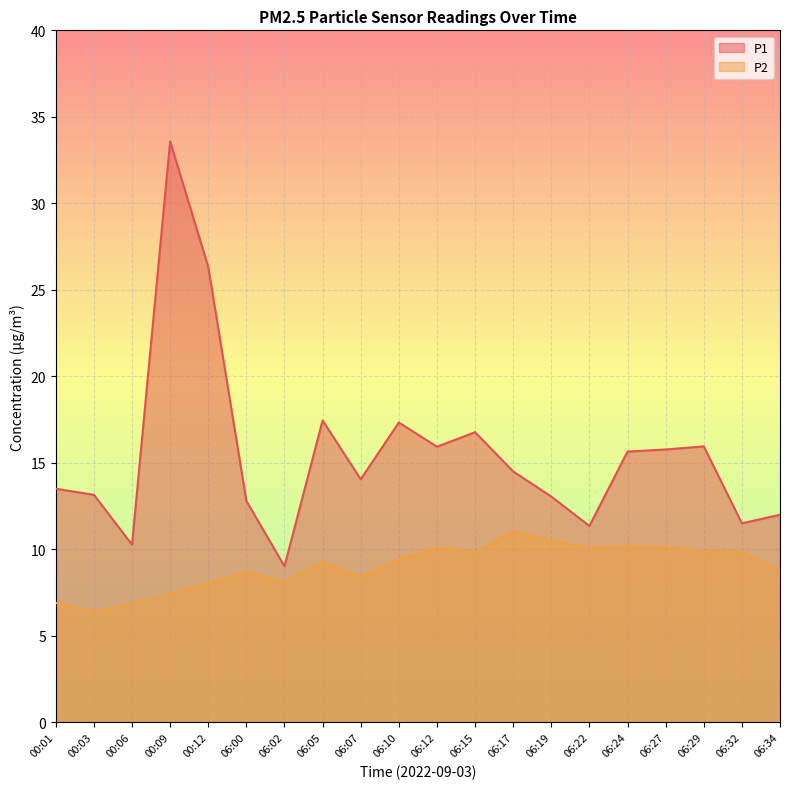

Reading left to right, transcribe all the data shown in this chart.

P1: 13.5	13.2	10.3	33.6	26.3	12.8	9.0	17.4	14.1	17.3	15.9	16.8	14.5	13.1	11.3	15.7	15.8	15.9	11.5	12.0
P2: 6.9	6.4	6.8	7.4	8.1	8.7	8.1	9.3	8.4	9.4	10.1	9.8	11.0	10.5	10.1	10.2	10.1	9.9	9.8	8.8